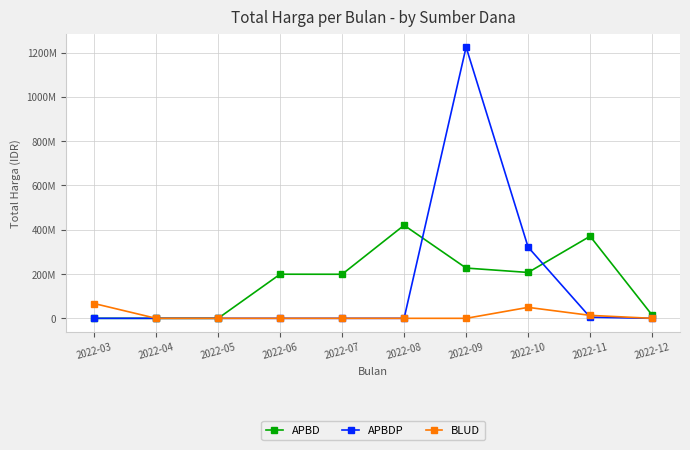

What is the sum of the APBD values at 2022-03 and 2022-09?

227000000